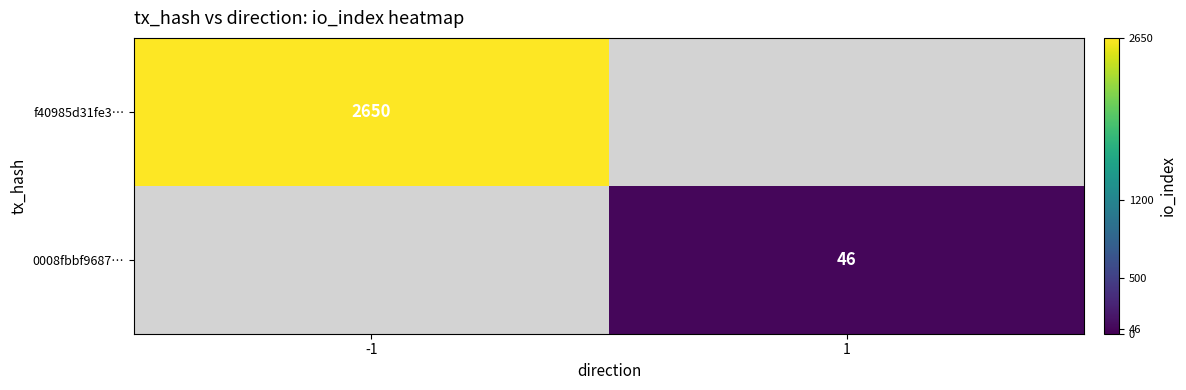

The f40985d31fe3… series shows 2650 at -1. True or false?

True